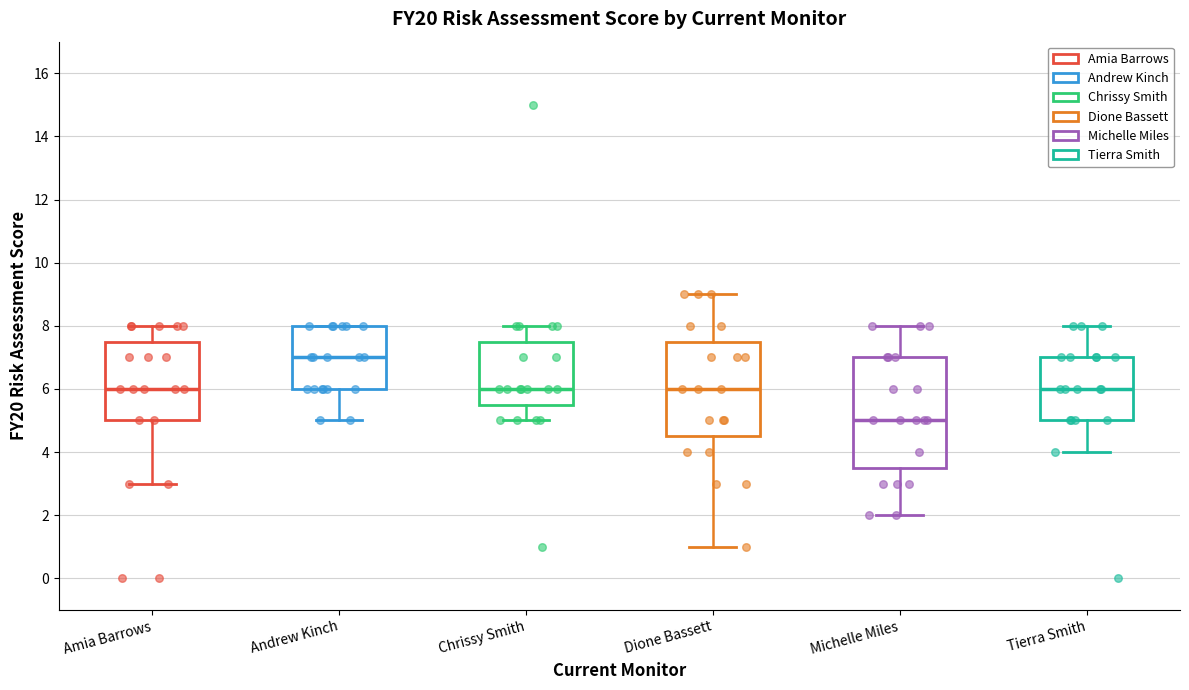

Where is the lower edge of the box for Amia Barrows on the y-axis? The values are not printed on the chart, so give them approximately, as read against the axis.

5.0